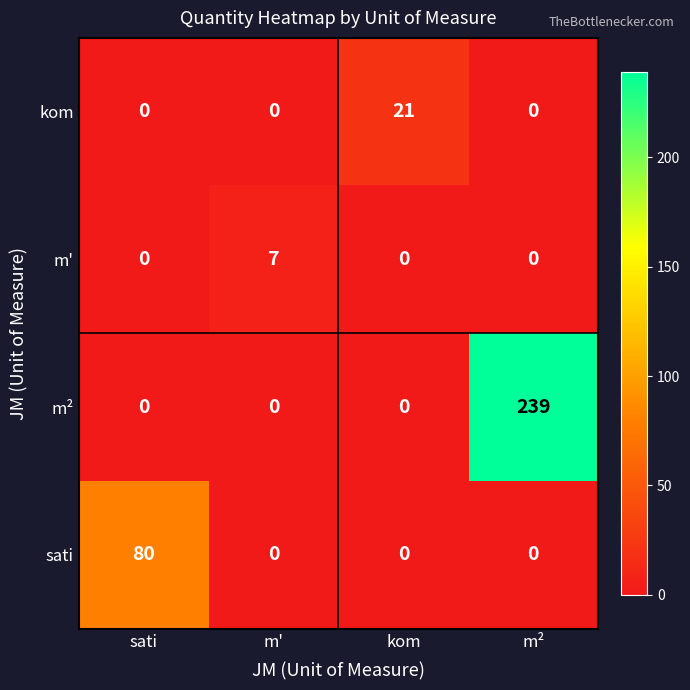

The value of sati at sati is 80. True or false?

True